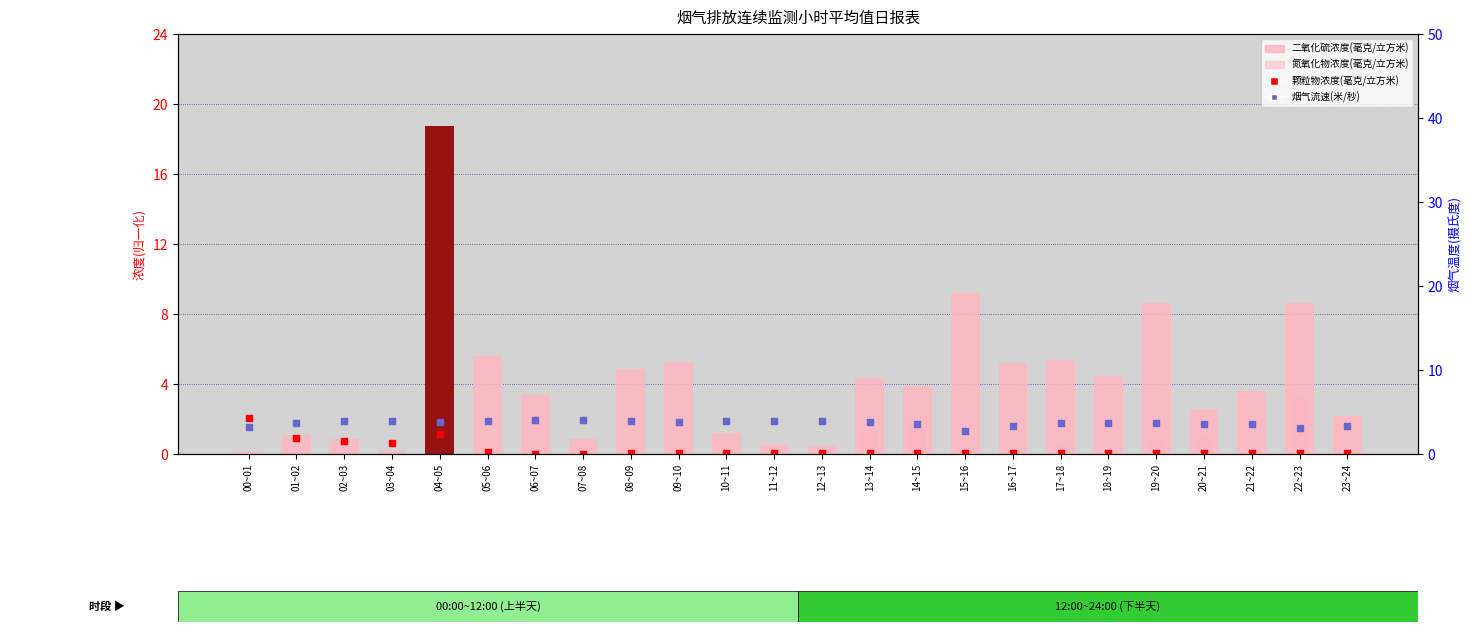

What are all the series names shown in the legend?

二氧化硫浓度(毫克/立方米), 氮氧化物浓度(毫克/立方米), 颗粒物浓度(毫克/立方米), 烟气流速(米/秒)